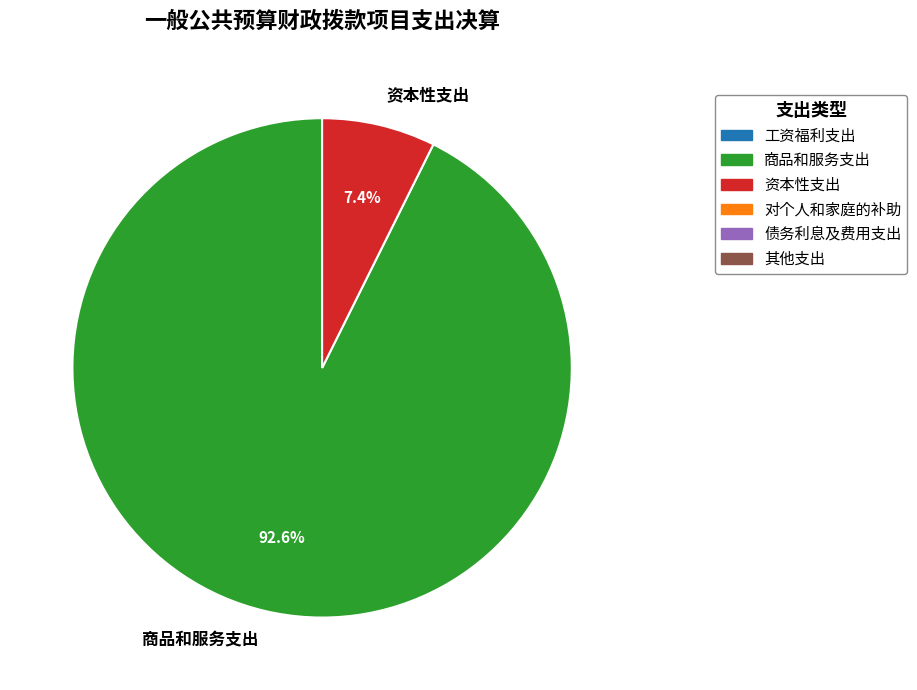

Do 资本性支出 and 商品和服务支出 together represent more than half of the pie?

Yes